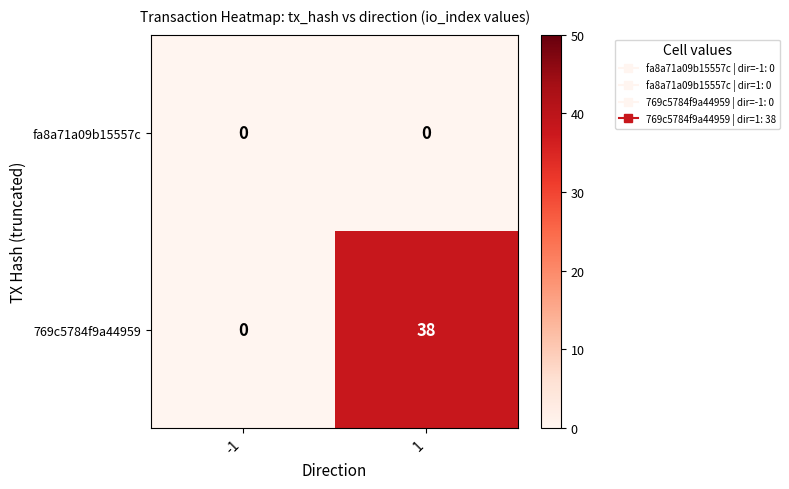

Rank the series at 1 from highest to lowest value.

769c5784f9a44959, fa8a71a09b15557c